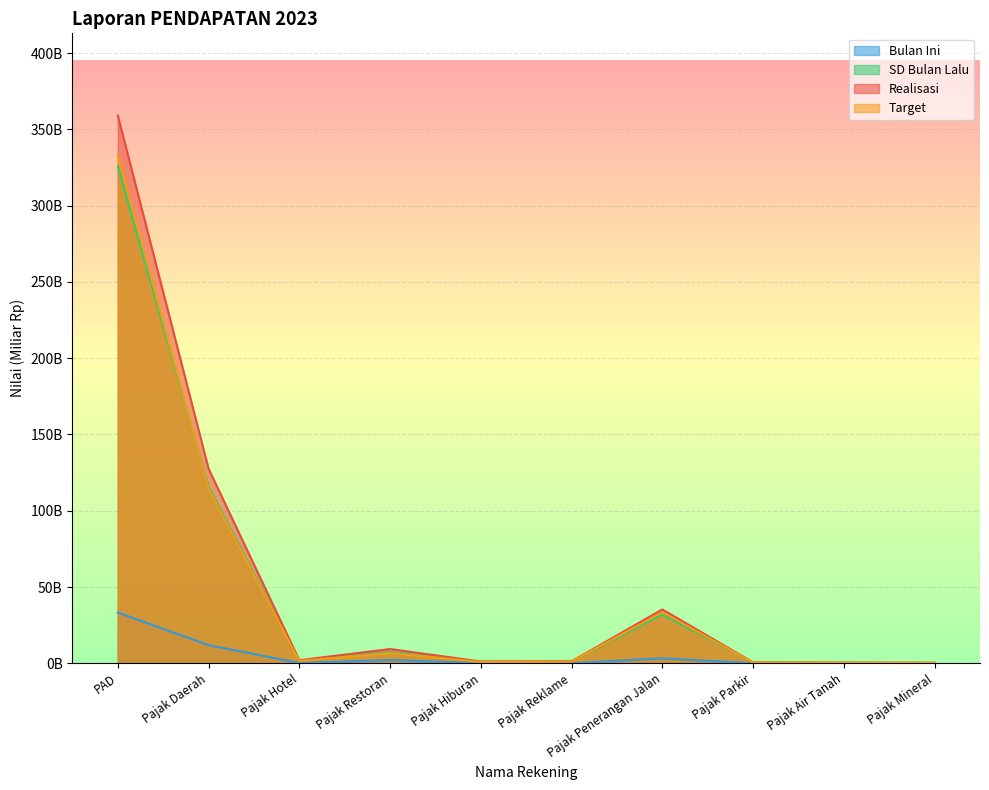

At which label does SD Bulan Lalu reach its minimum?

Pajak Mineral